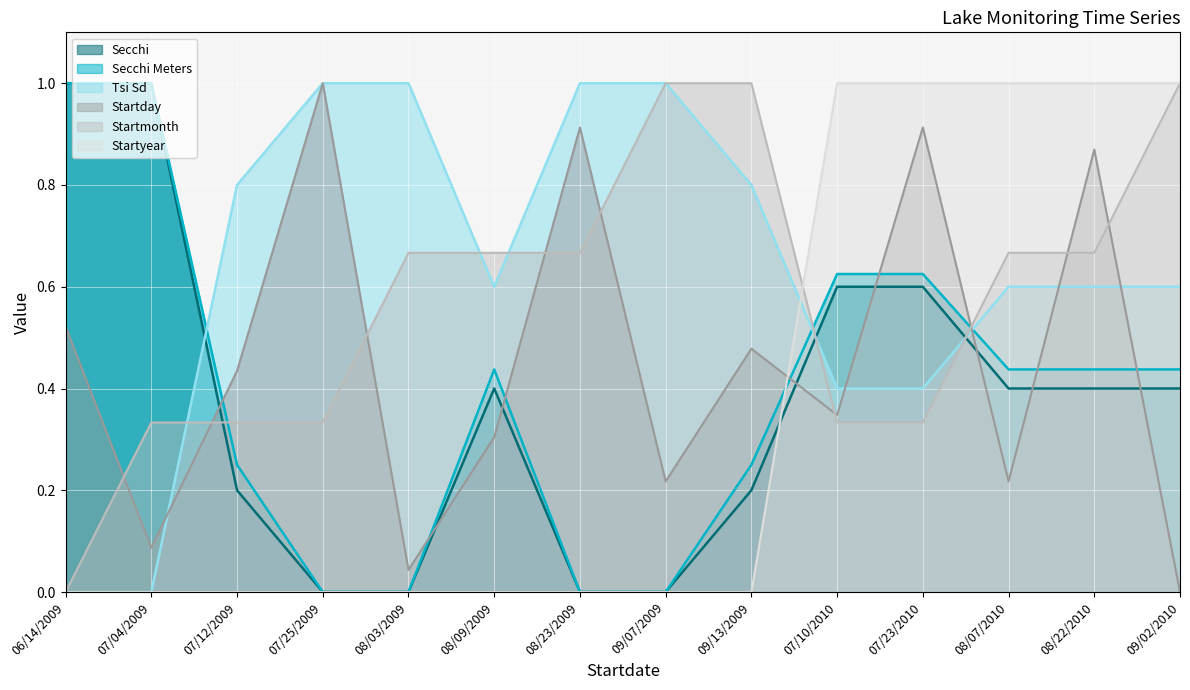

Is it true that Tsi Sd equals 1.0 at 09/07/2009?

True